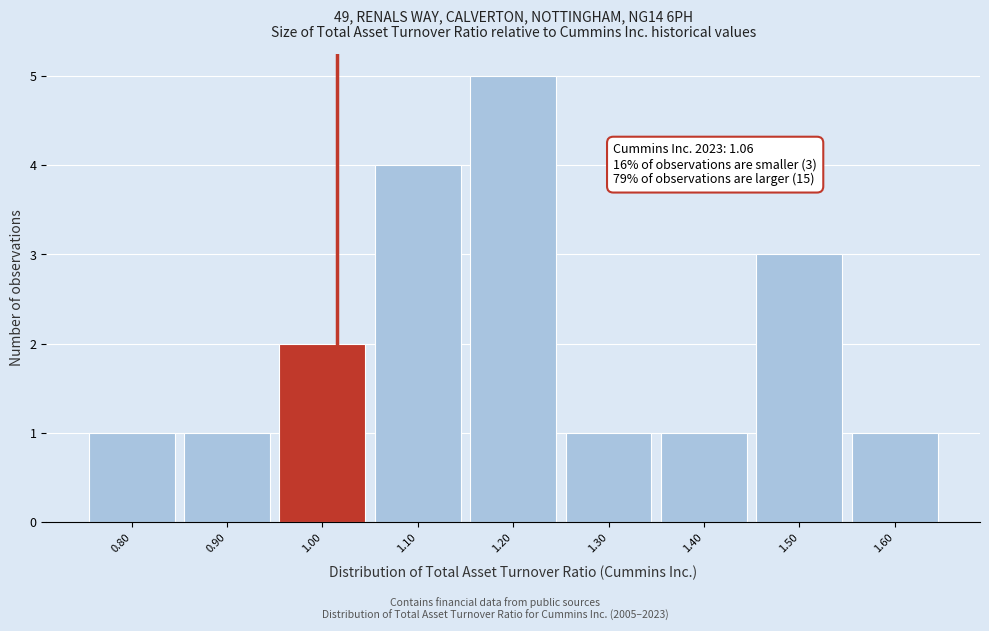

Reading left to right, list all the values displayed in this chart.

1	1	2	4	5	1	1	3	1